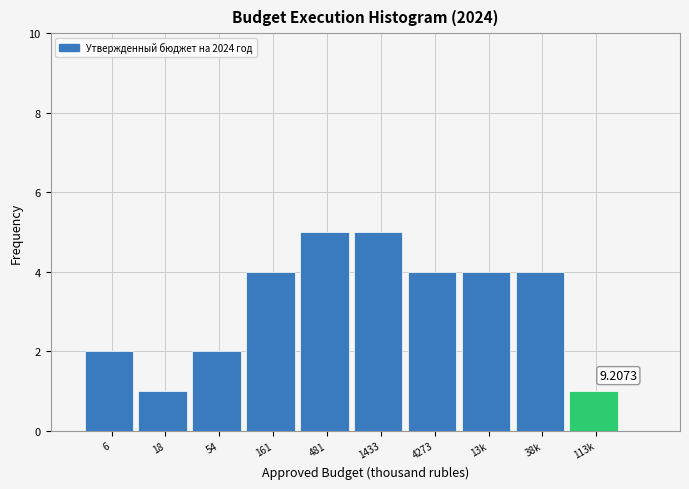

What is the sum of all values?

32